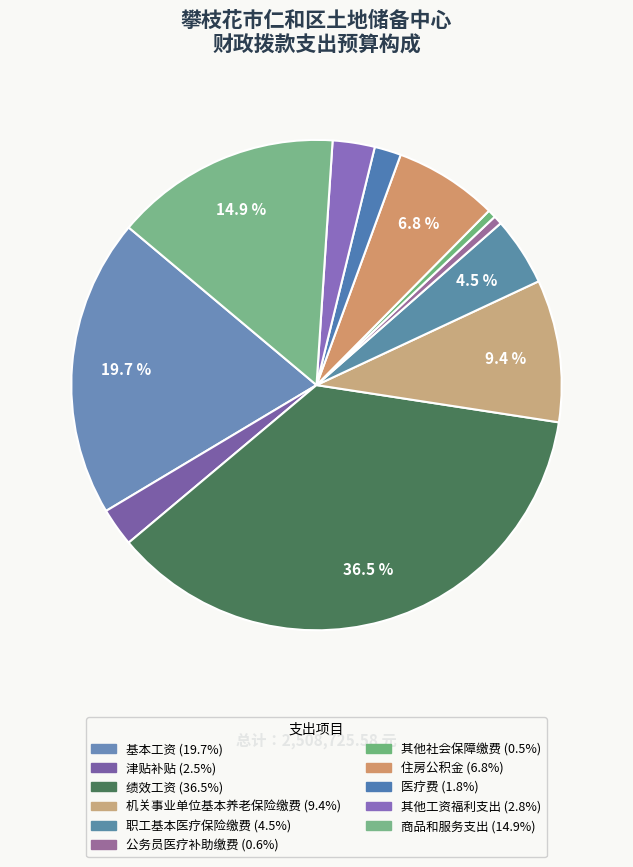

To the nearest percent, what is the average slice percentage?

9%